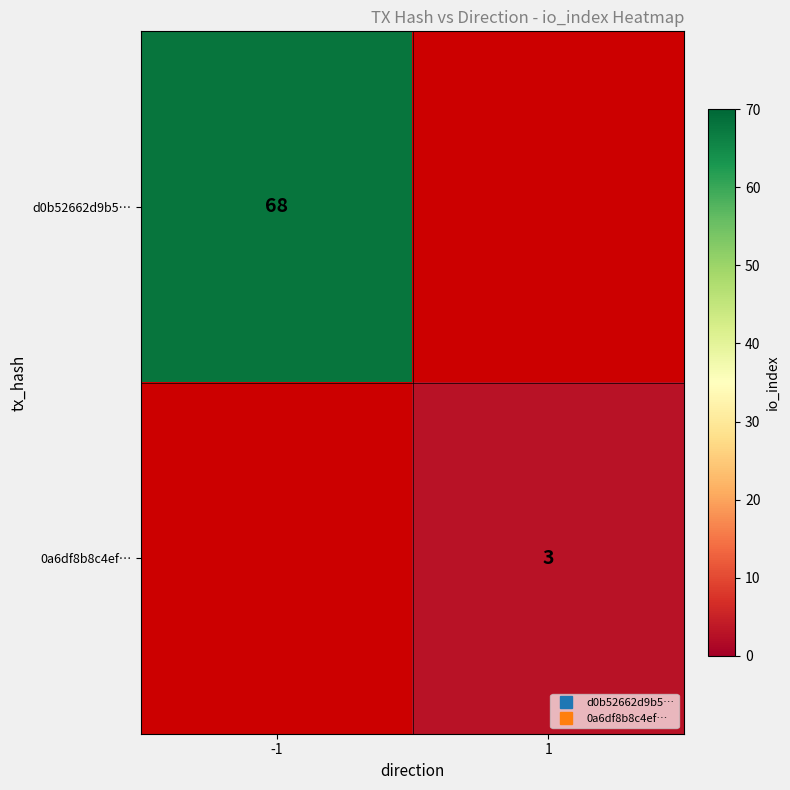

How many distinct data groups are displayed?

2